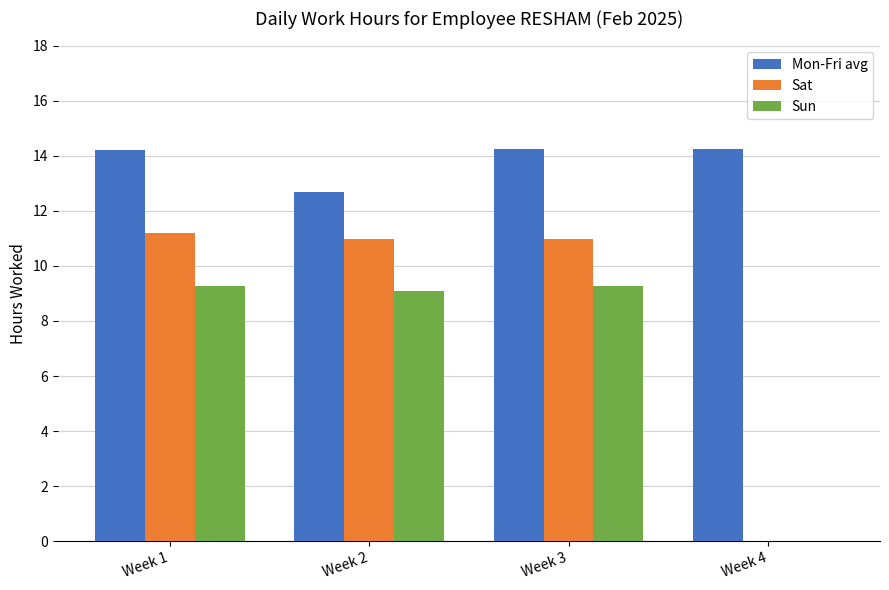

What value does the Sat series have at Week 1?

11.2